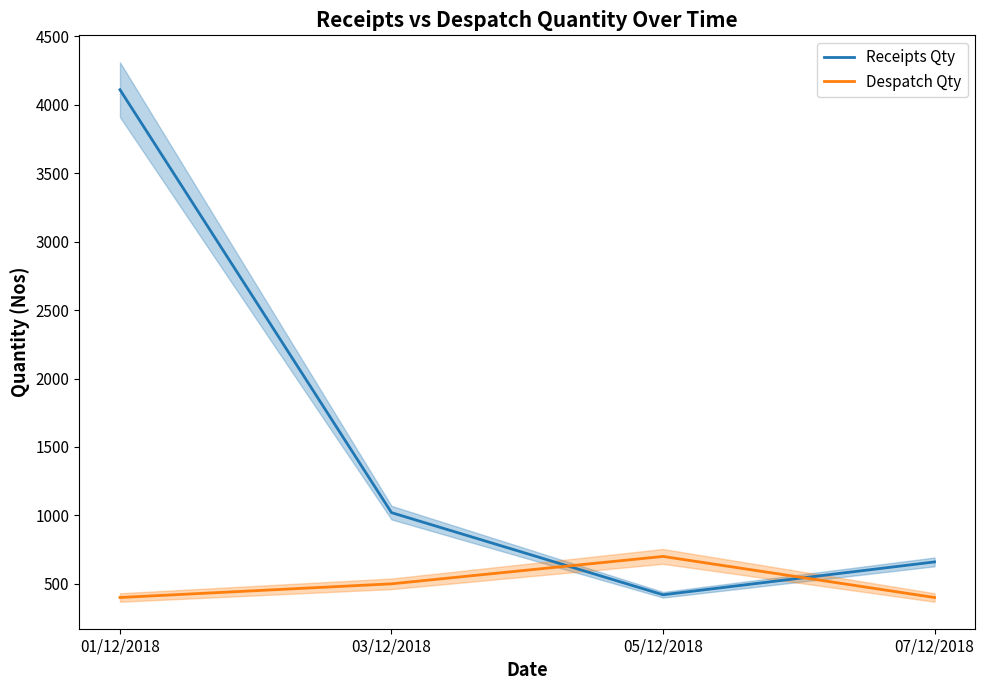

How many categories are shown in the chart?

4